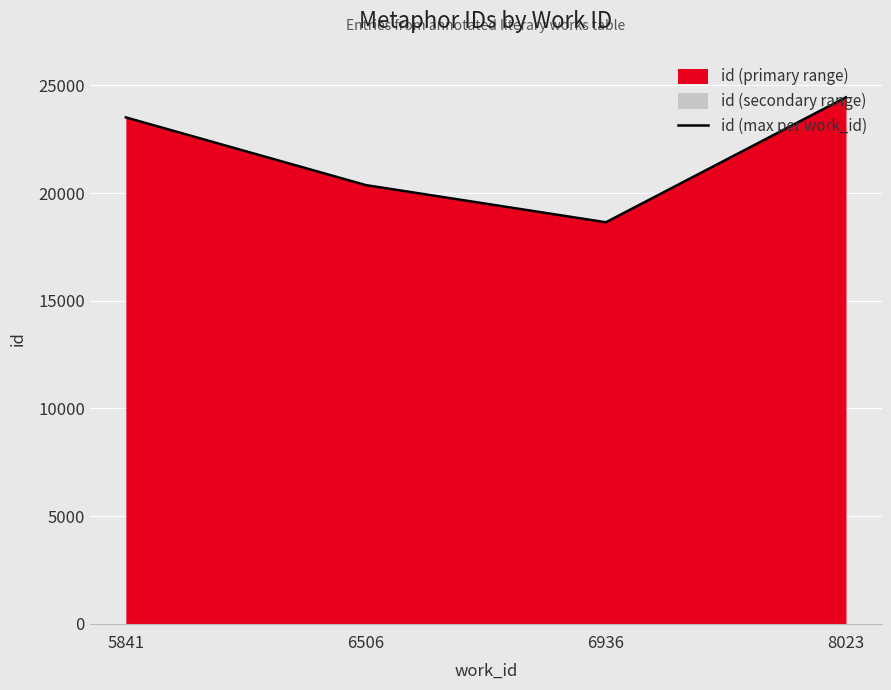

What is the change in value from 6506 to 6936?

-1725